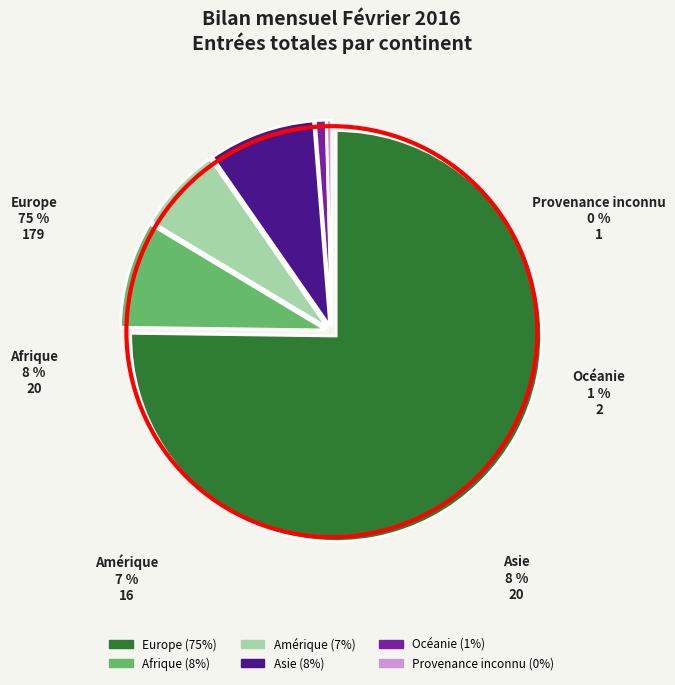

What is the change in value from Amérique to Océanie?

-14